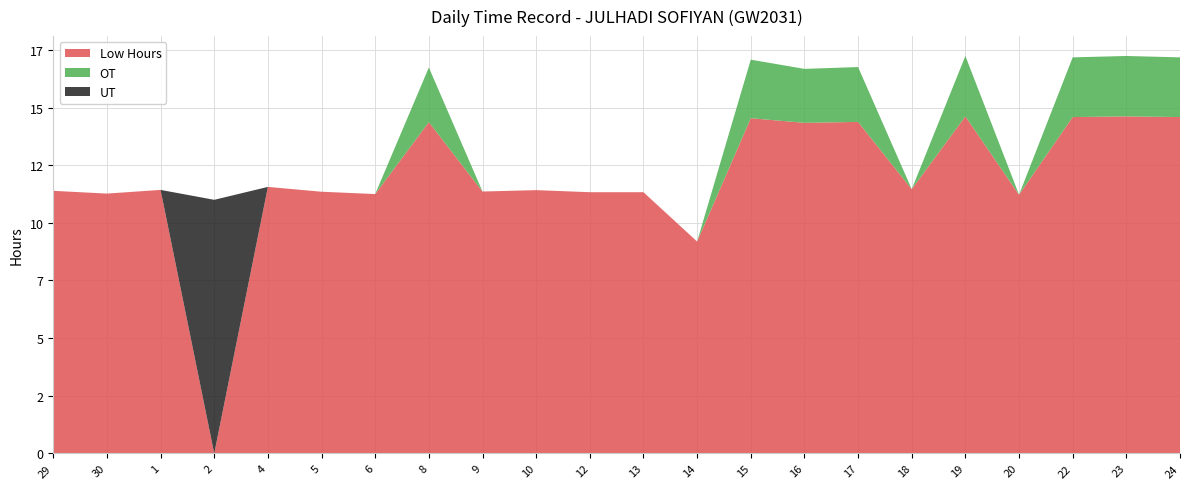

Reading left to right, list all the values displayed in this chart.

Low Hours: 11.4	11.3	11.4	0.0	11.6	11.3	11.2	14.4	11.4	11.4	11.3	11.3	9.2	14.5	14.3	14.4	11.5	14.6	11.2	14.6	14.6	14.6
OT: 0.0	0.0	0.0	0.0	0.0	0.0	0.0	2.4	0.0	0.0	0.0	0.0	0.0	2.5	2.3	2.4	0.0	2.6	0.0	2.6	2.6	2.6
UT: 0.0	0.0	0.0	11.0	0.0	0.0	0.0	0.0	0.0	0.0	0.0	0.0	0.0	0.0	0.0	0.0	0.0	0.0	0.0	0.0	0.0	0.0